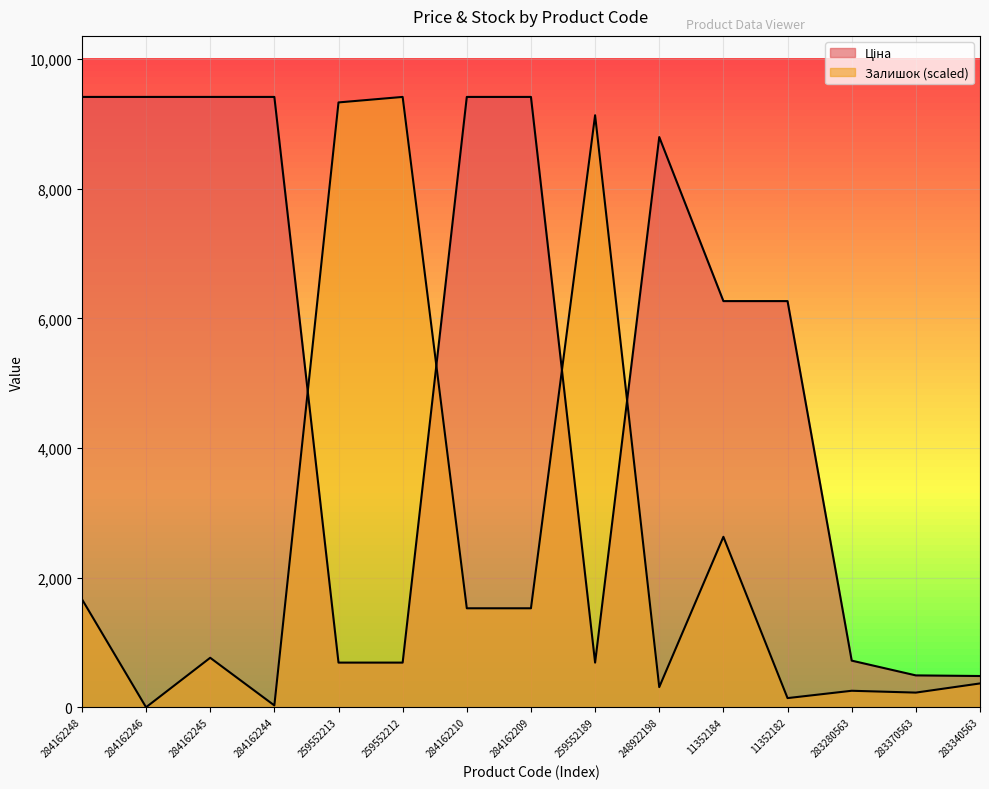

After their last crossing, which series has the higher values: Ціна or Залишок?

Ціна